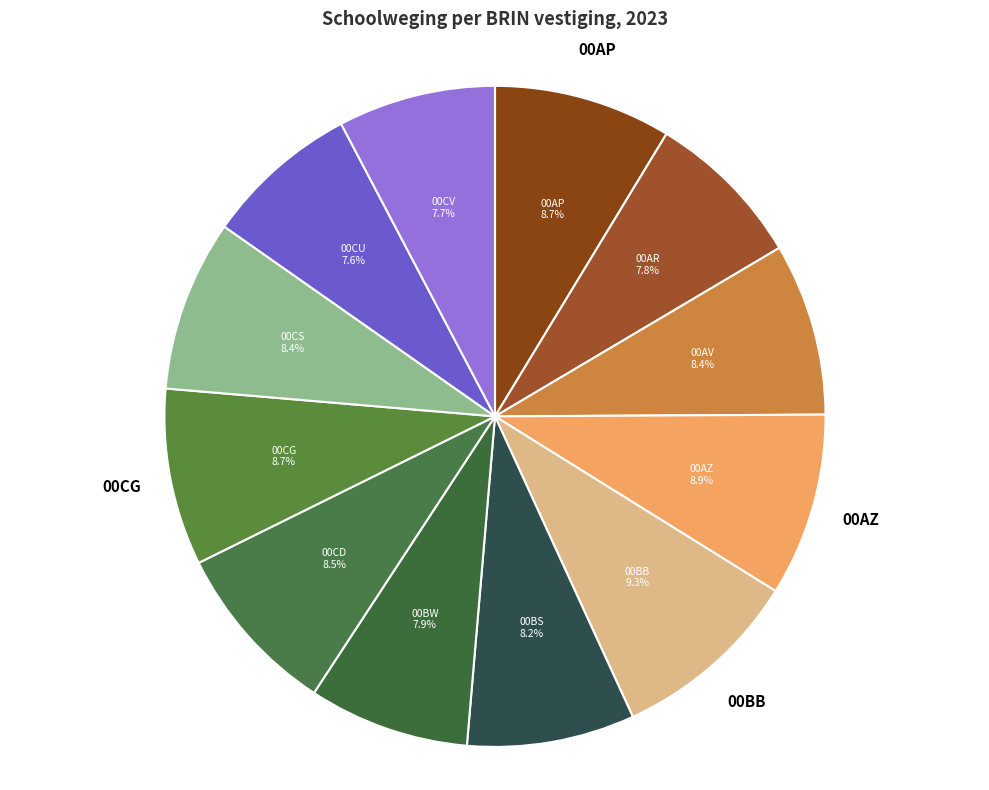

What is the ratio of the value at 00CS to the value at 00AZ?

0.9